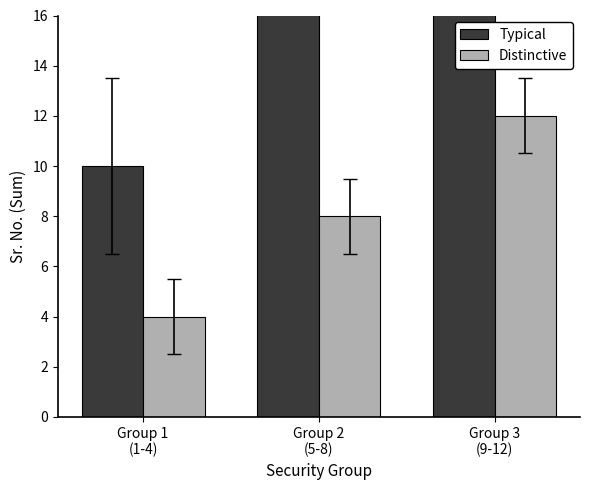

What is the label of the 1st bar from the right?

Group 3
(9-12)